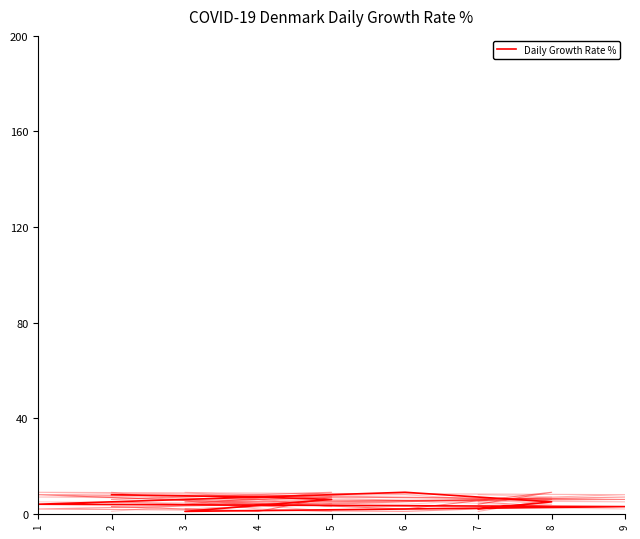

How many data points in col_8 are less than 5?

4